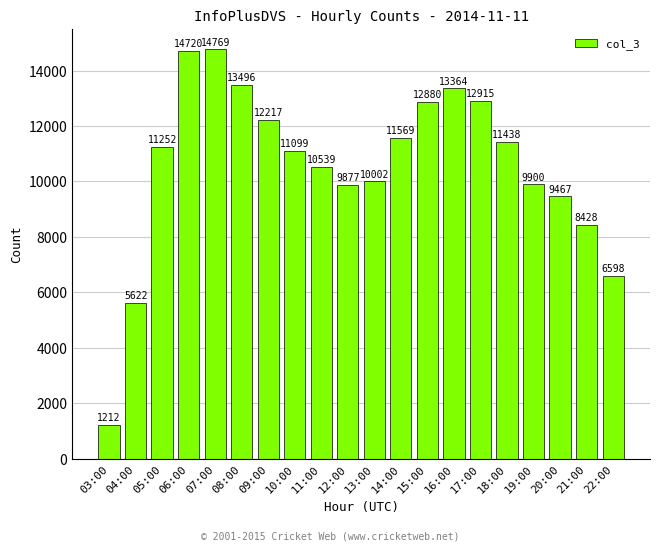

What is the greatest value displayed?

14769